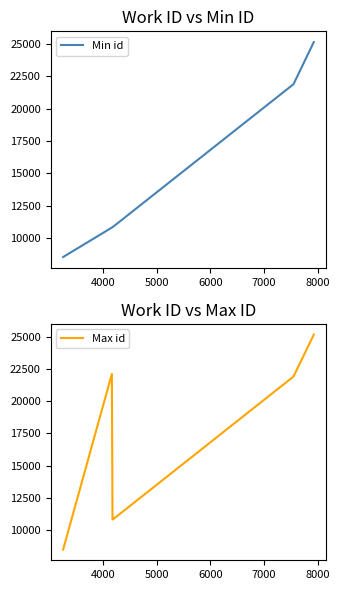

What is the lowest value of the Min id series?

8517